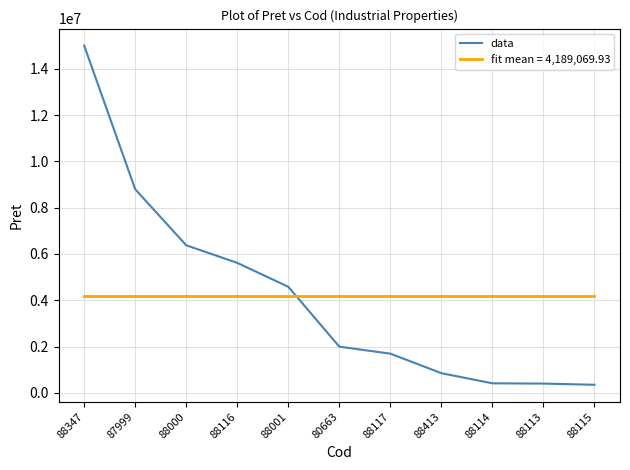

Which series has the largest range (max minus min)?

data